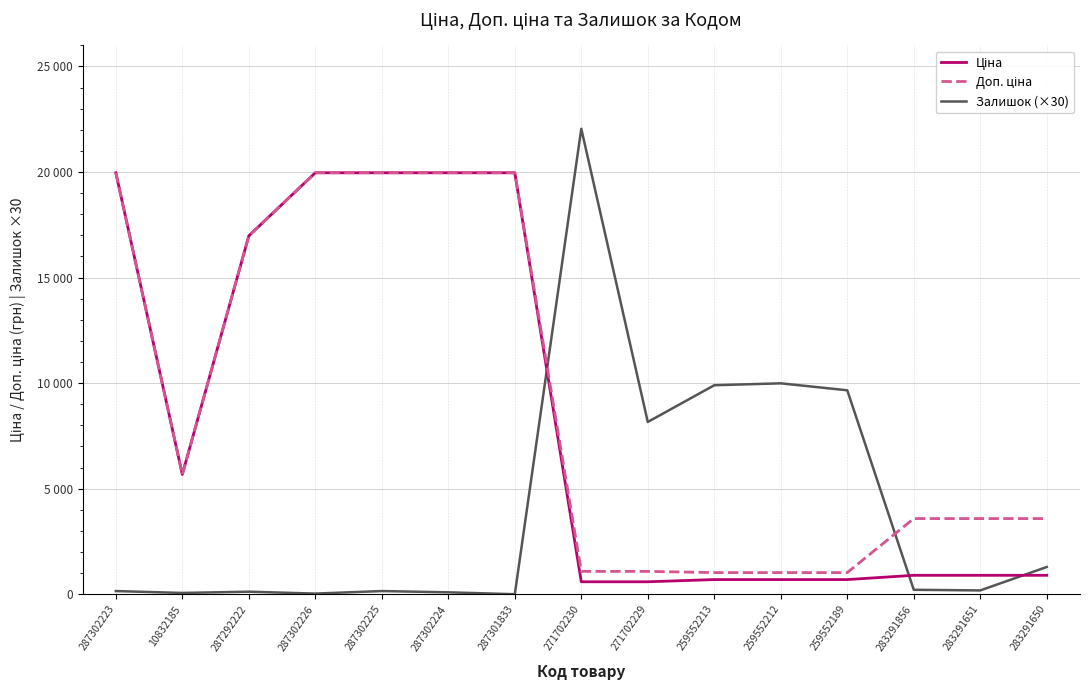

What position from the right is 283291650?

1